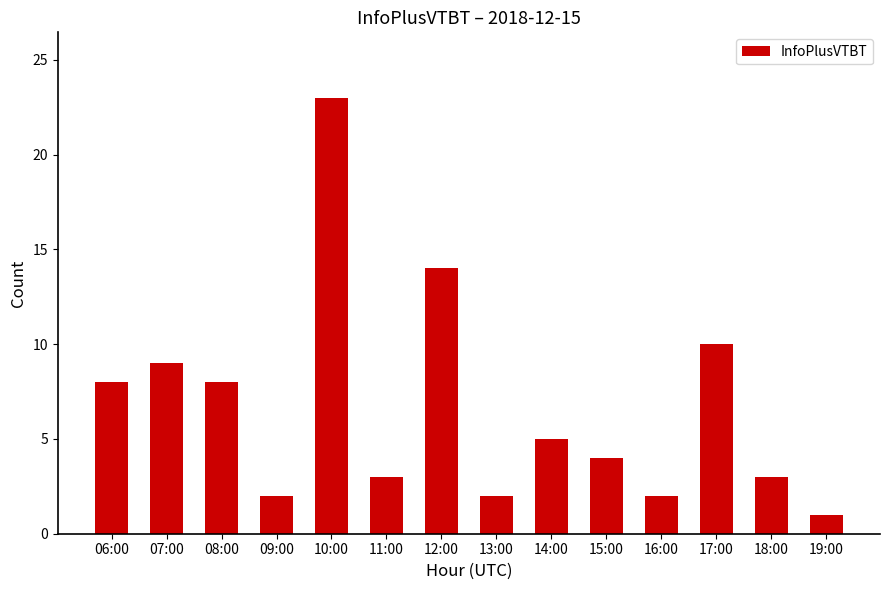

What is the change in value from 18:00 to 19:00?

-2